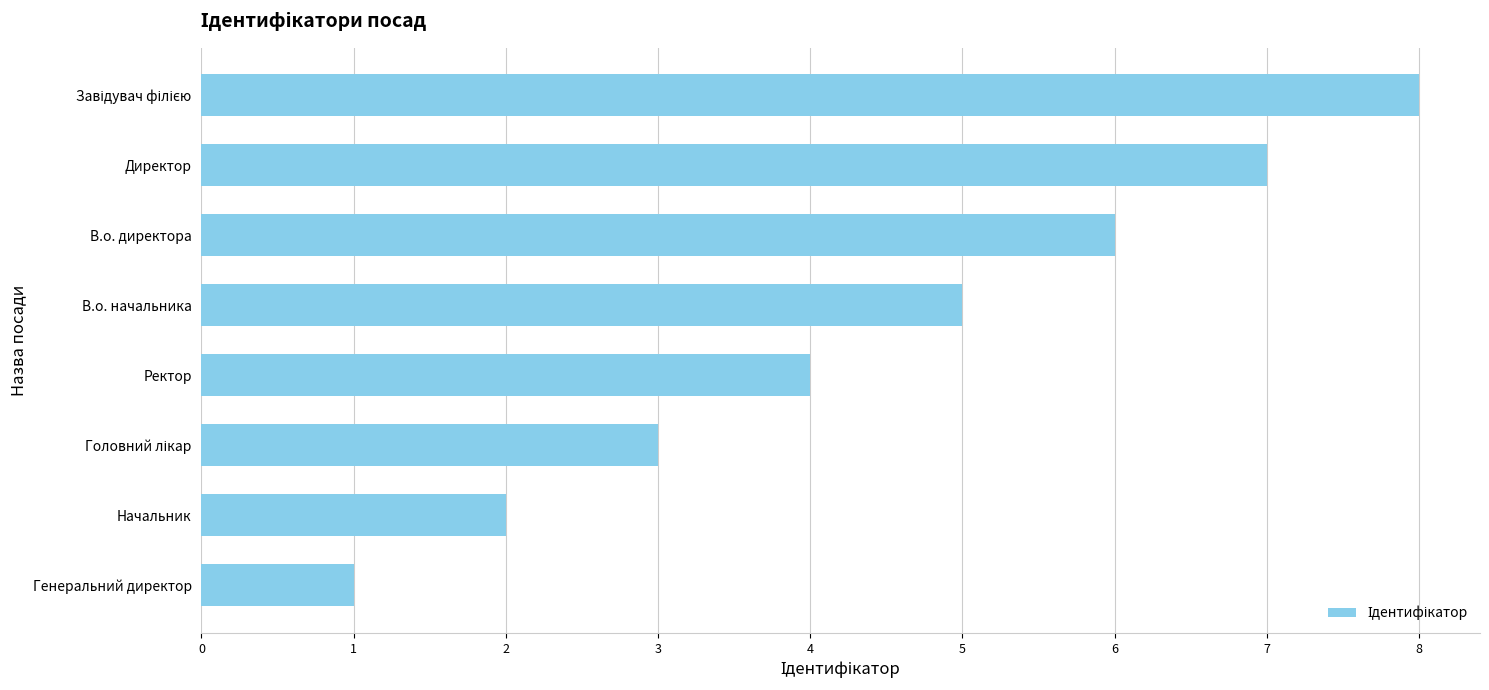

The value at Директор is 7. True or false?

True